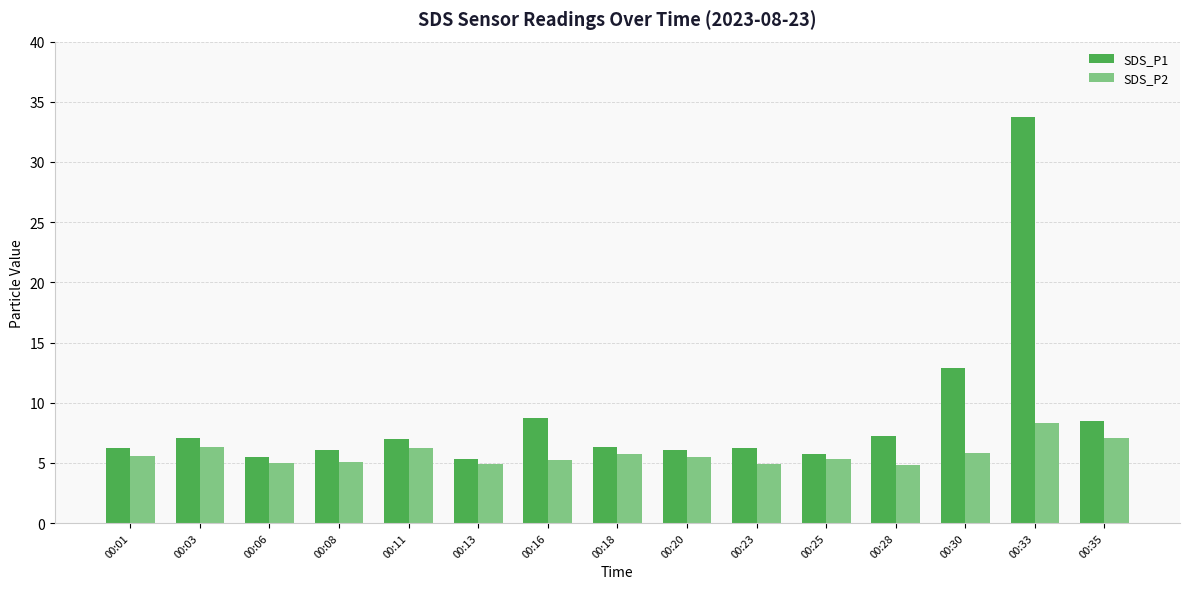

Rank the series by their maximum value, from highest to lowest.

SDS_P1, SDS_P2